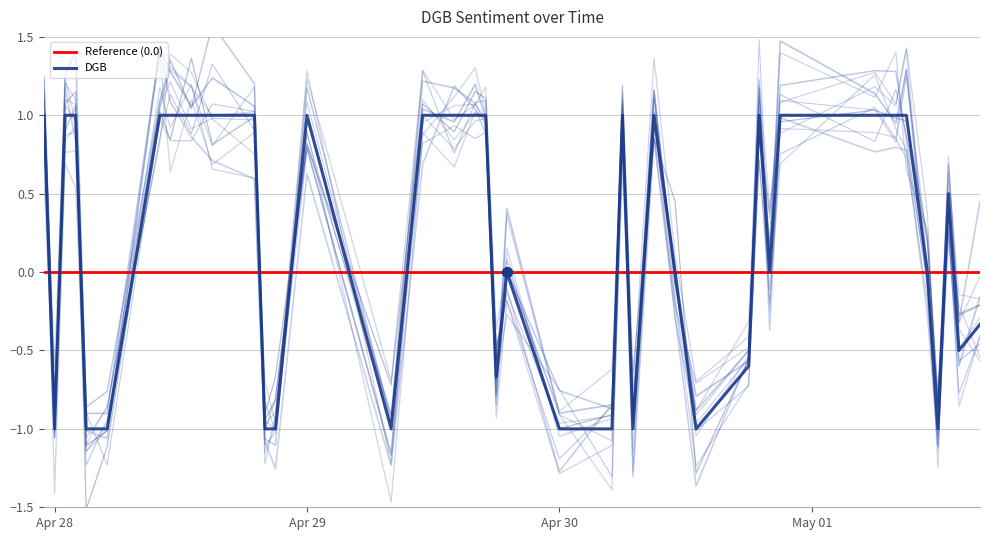

Which has a higher value, 2023-05-01 08:00:00 or 2023-04-30 06:00:00?

2023-05-01 08:00:00